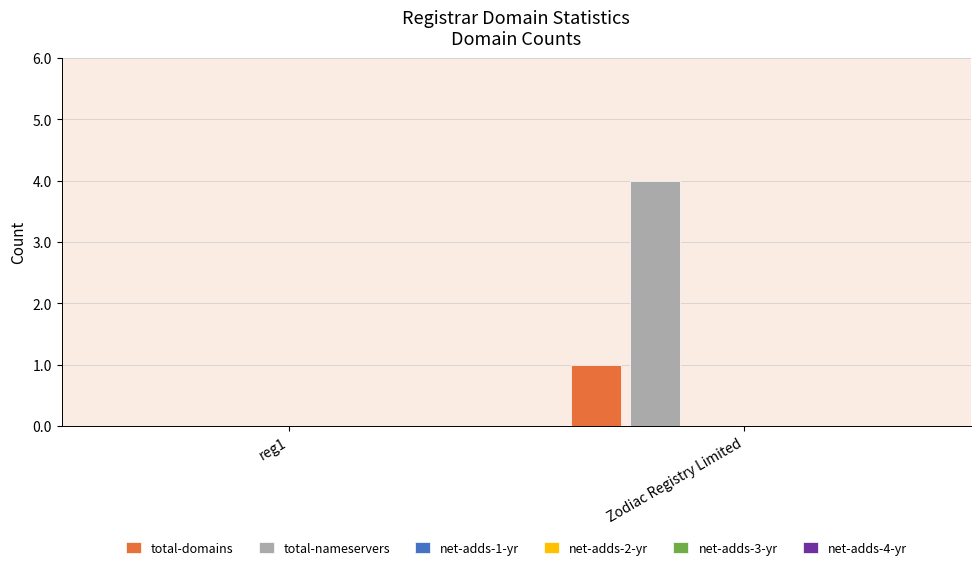

What is the sum of all total-nameservers values?

4